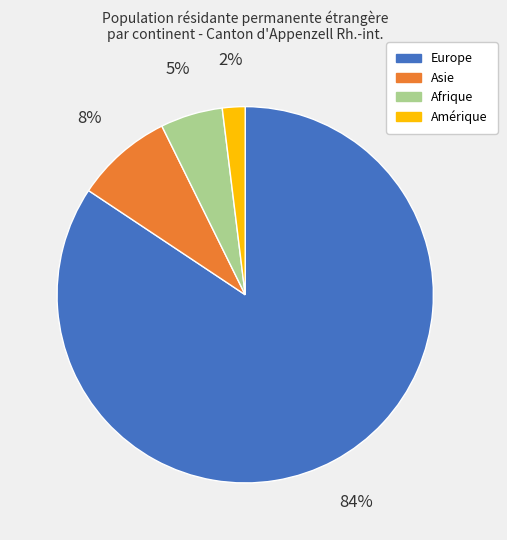

How many slices are in this pie chart?

4